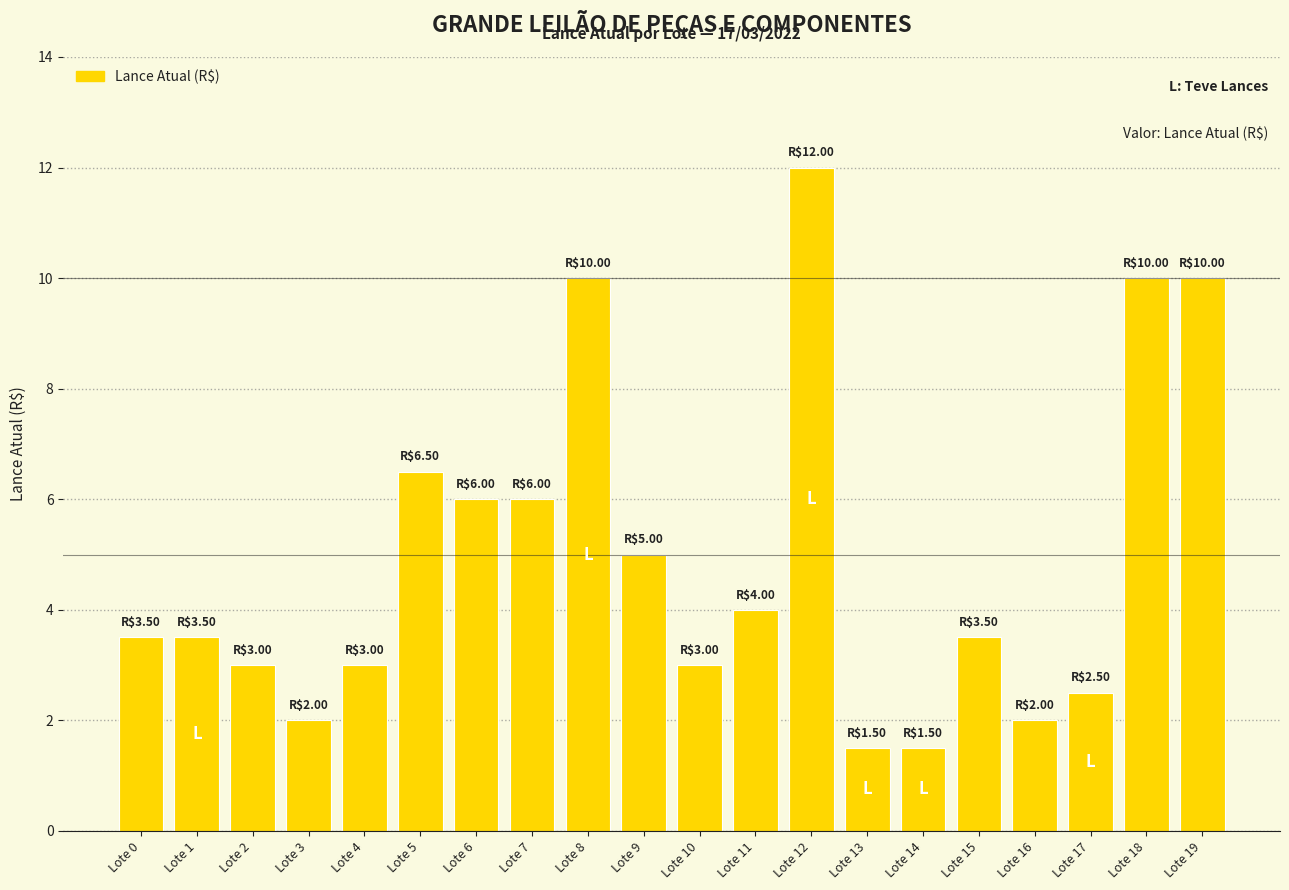

The value at Lote 4 is 3.0. True or false?

True